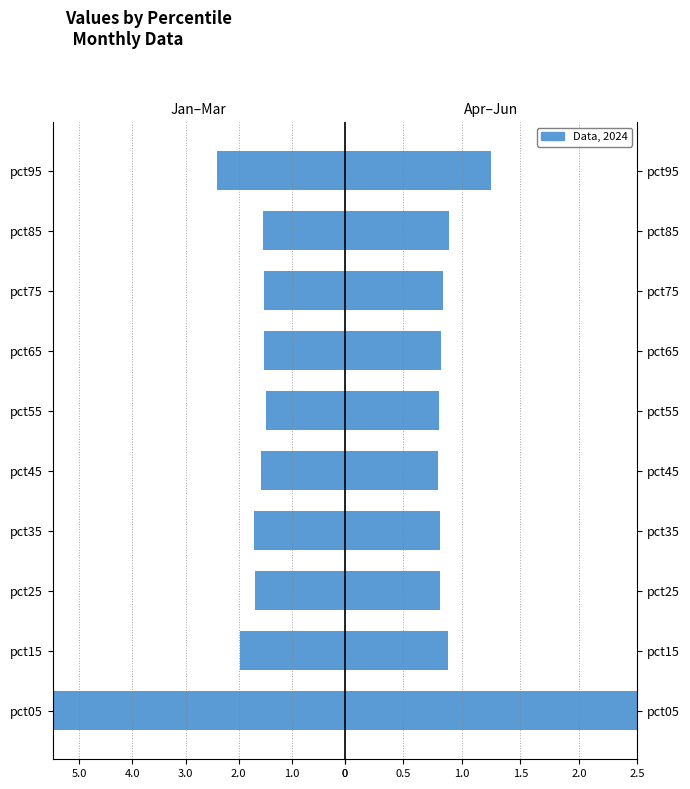

How many bars are there in total?

20